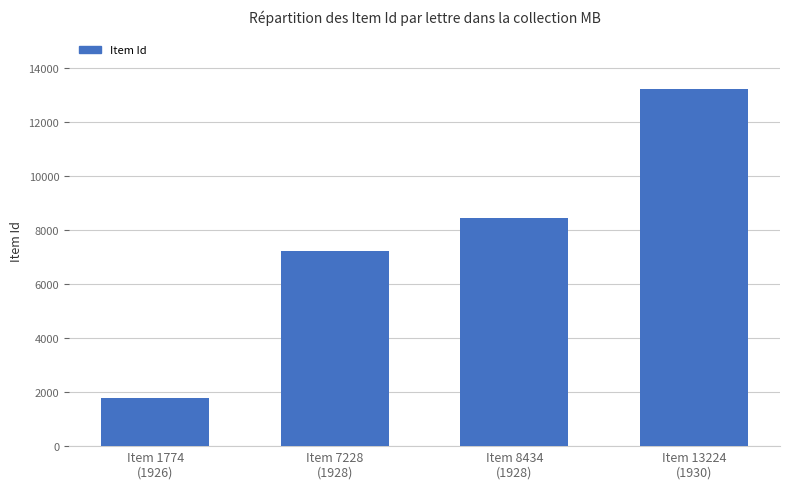

What is the difference between the second highest and minimum values?

6660